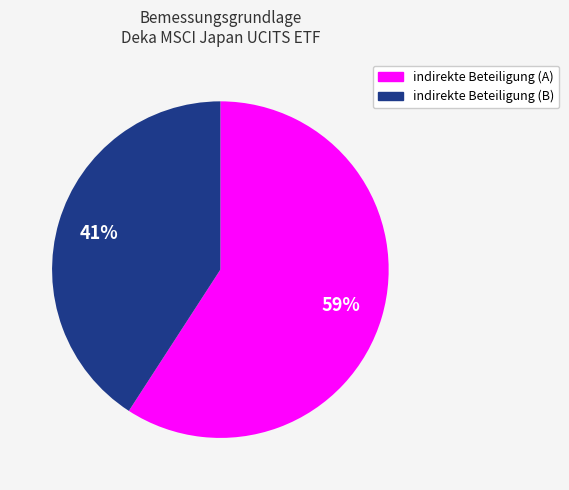

Which category has the biggest portion of the pie?

indirekte Beteiligung (A)